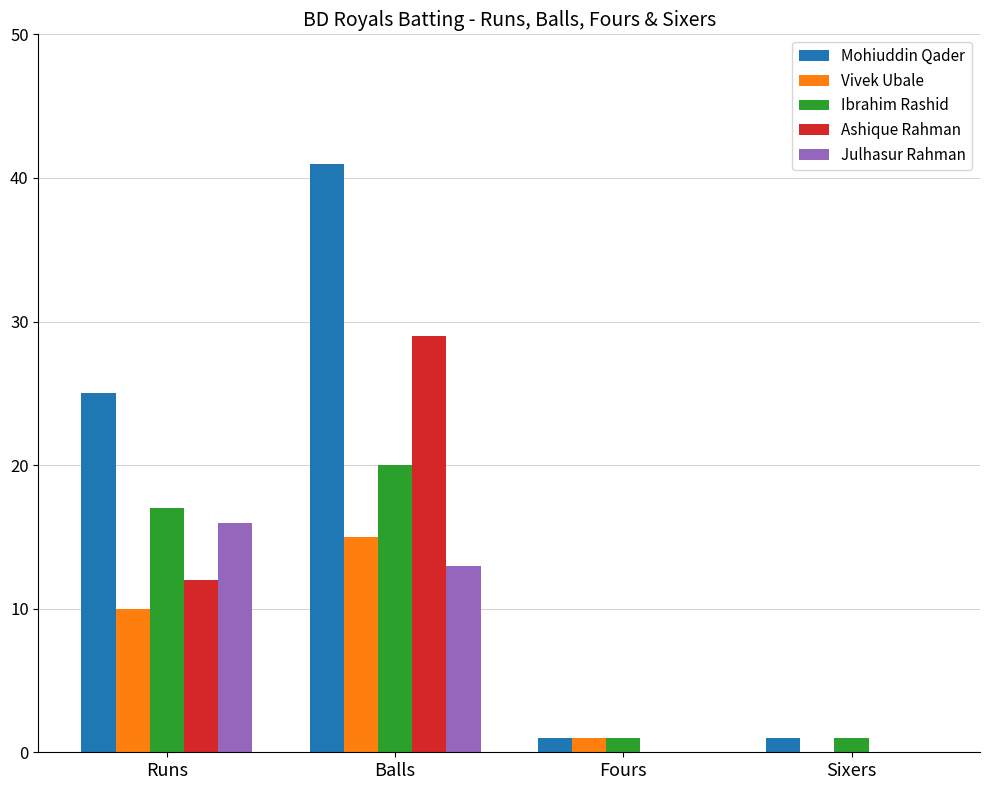

Which series has the largest total across all categories?

Mohiuddin Qader